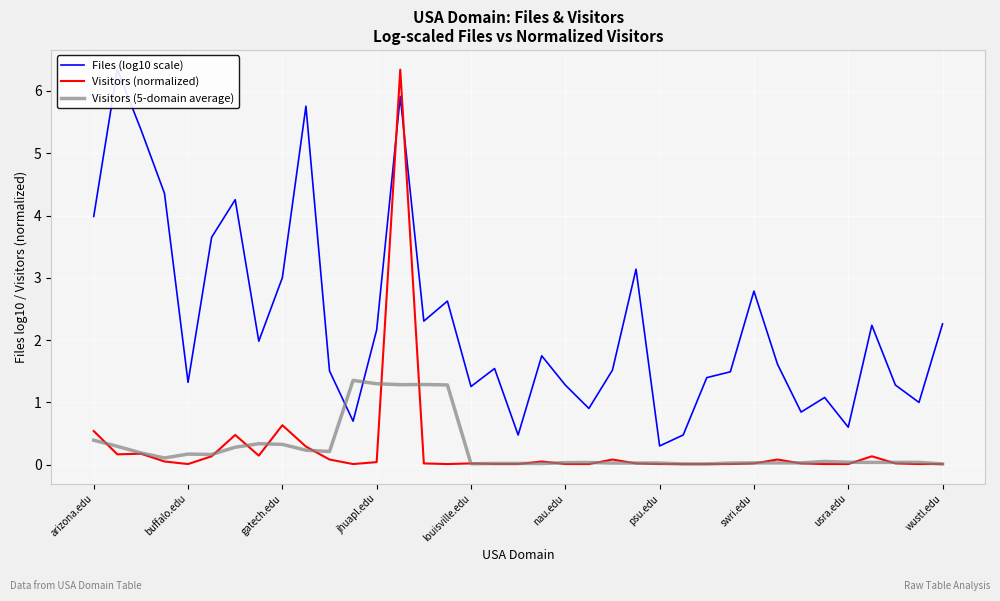

Rank the series at 18 from lowest to highest value.

Visitors (normalized), Visitors (5-domain average), Files (log10 scale)